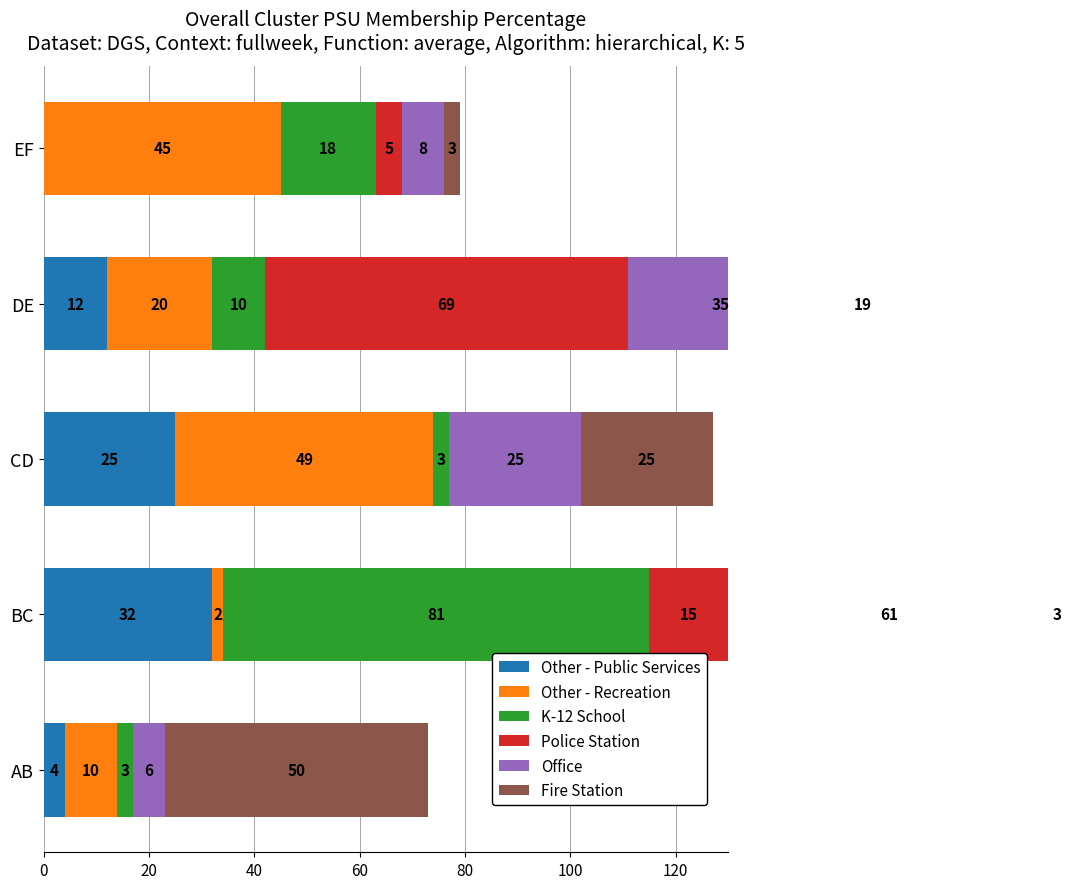

Which series has the largest total across all categories?

Office